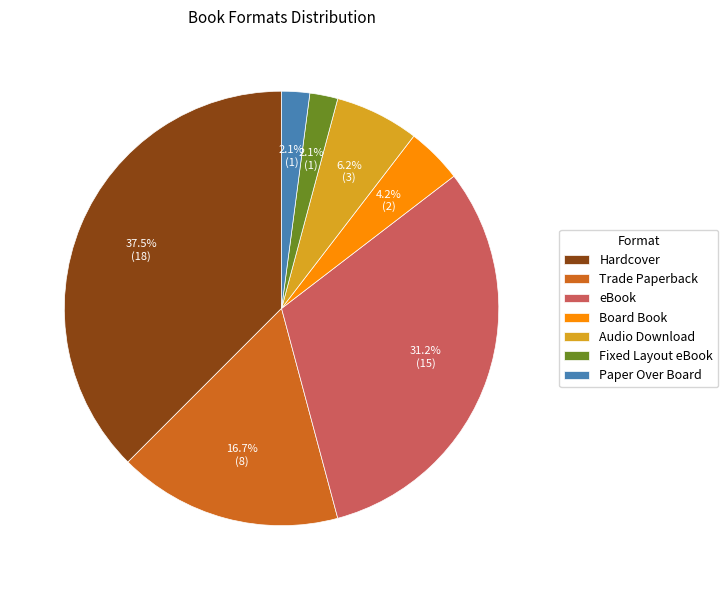

Is it true that Paper Over Board is 2% of the pie?

True